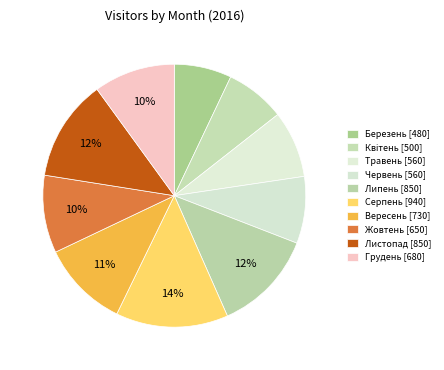

How many segments does this pie chart have?

10